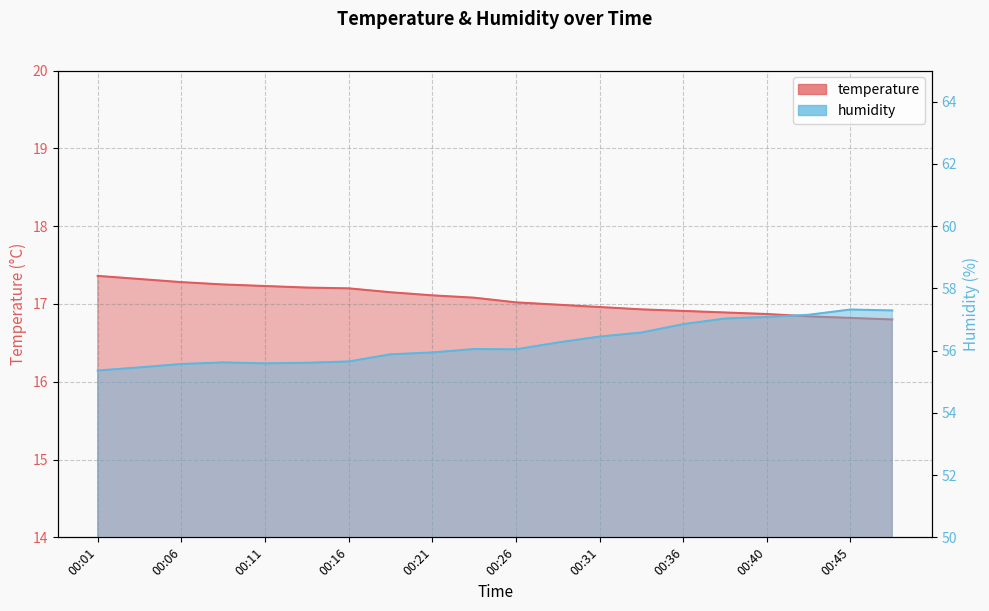

List the series in order of their peak value, lowest first.

temperature, humidity